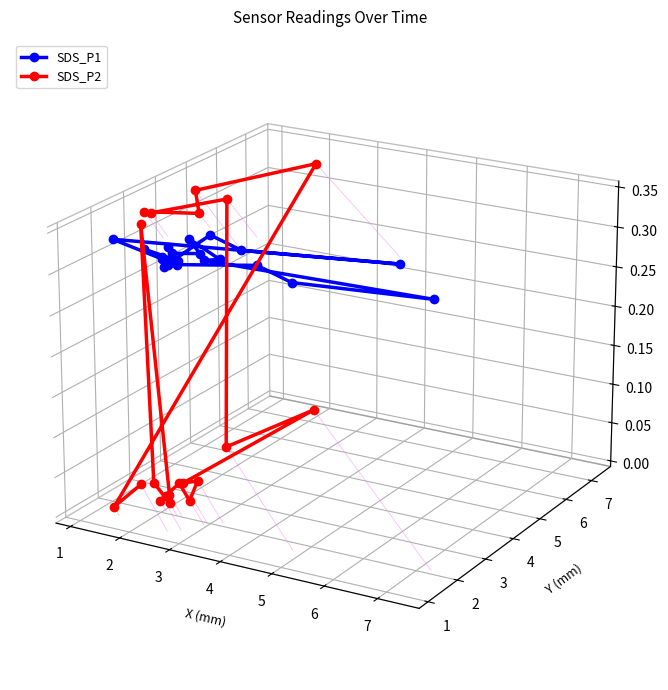

At which category is the sum across all series the highest?

2